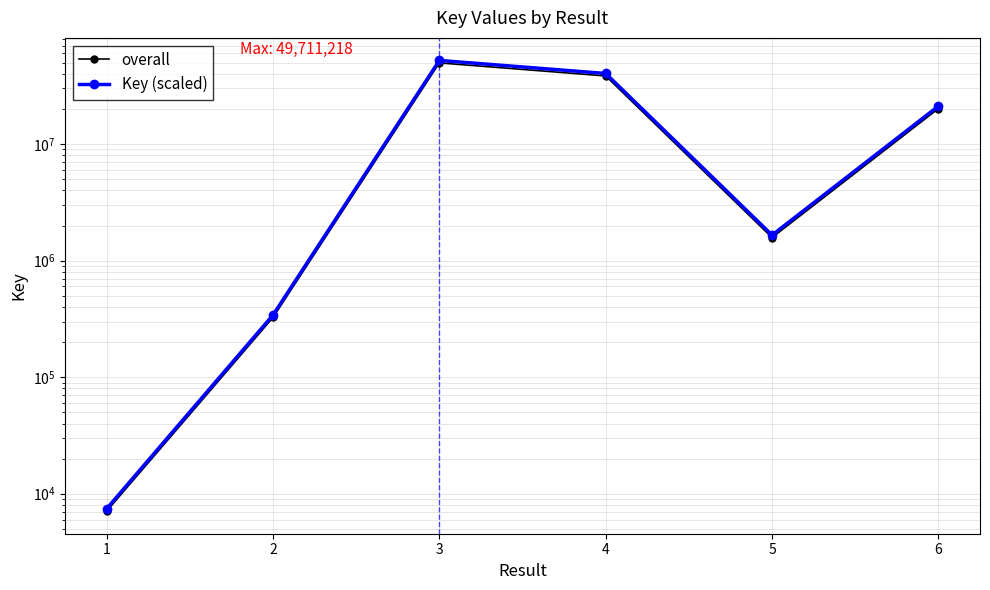

Is it true that overall equals 20160831.0 at 6?

True